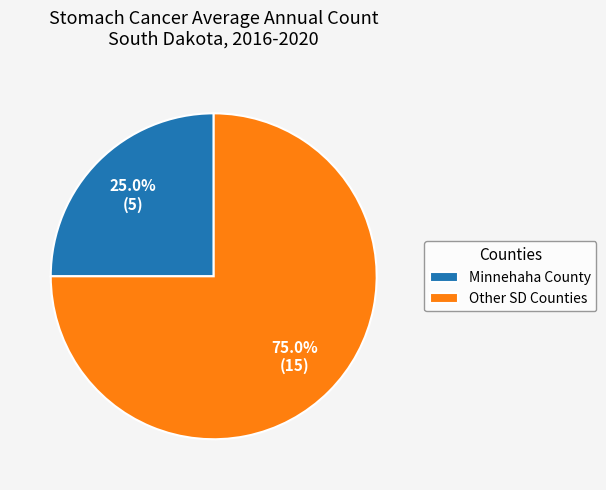

What is the smallest slice in the pie chart?

Minnehaha County